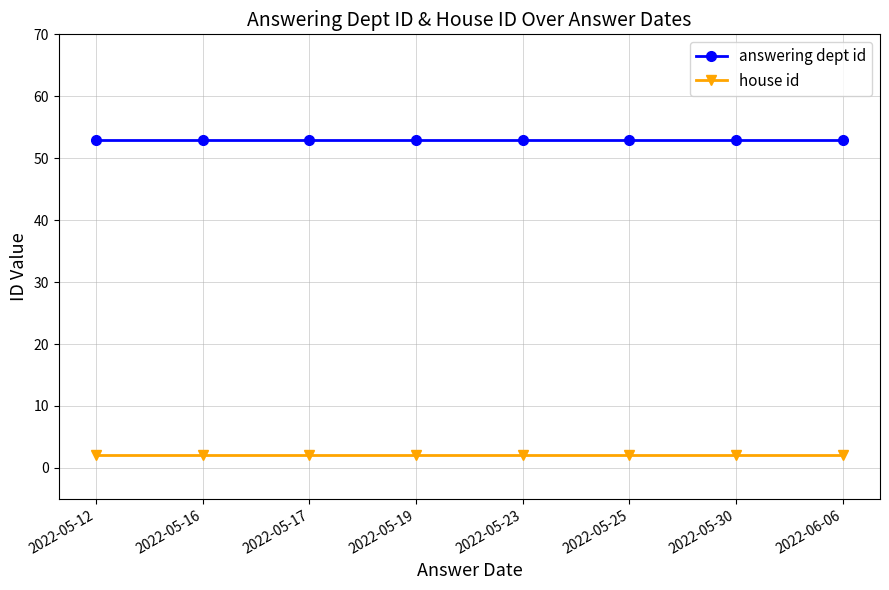

List the series in order of their peak value, lowest first.

house id, answering dept id